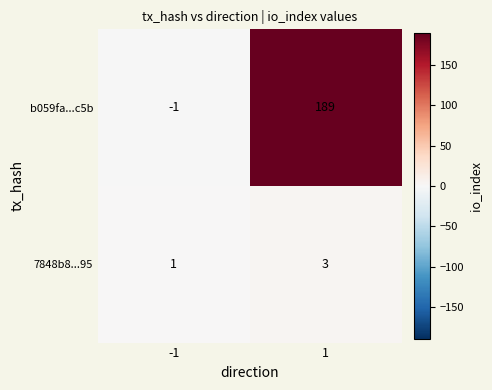

Rank the categories by b059fa...c5b value from lowest to highest.

-1, 1